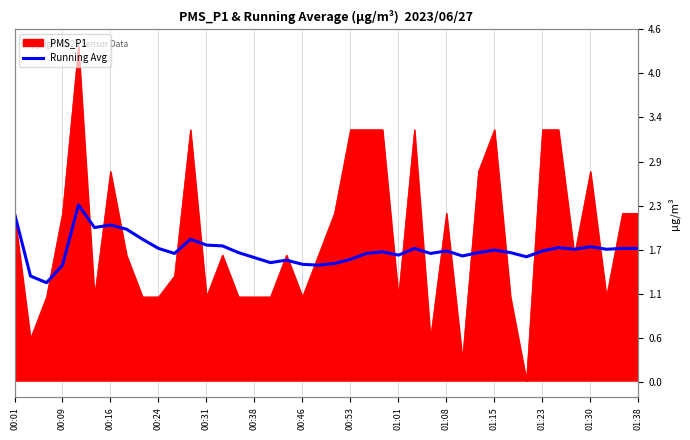

What is the average value?

1.6